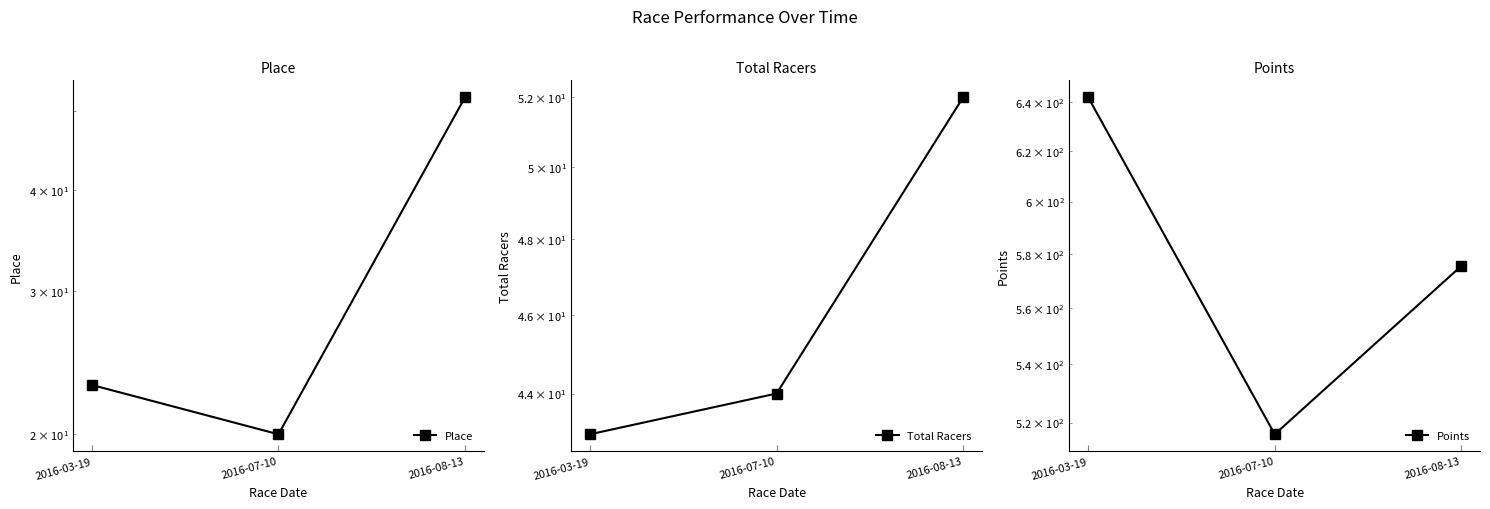

At which category is the sum across all series the highest?

2016-03-19